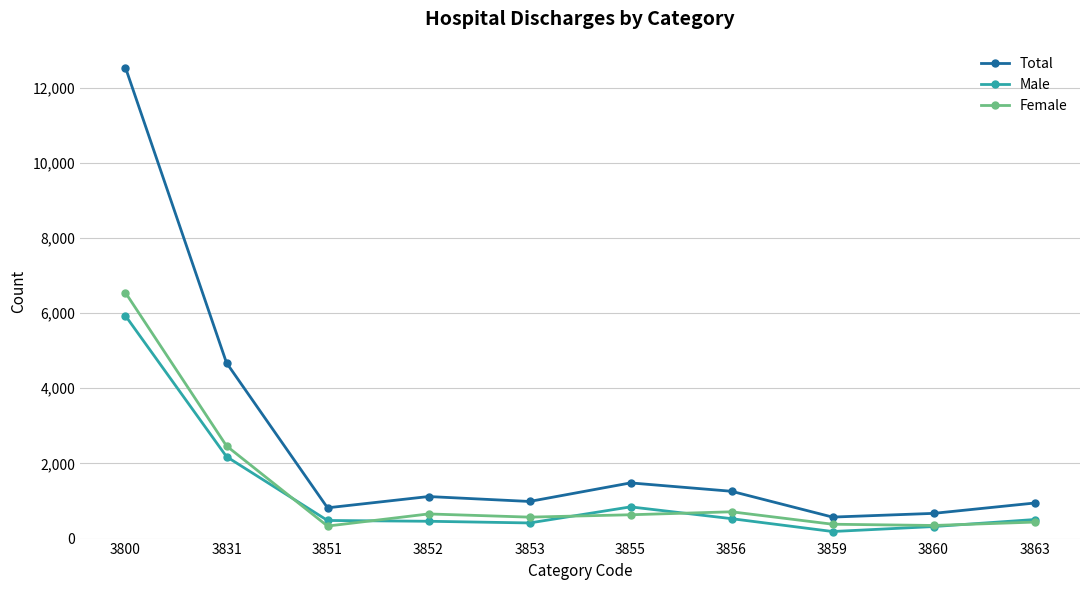

What is the value of the Total point at the 2nd from the left?

4678